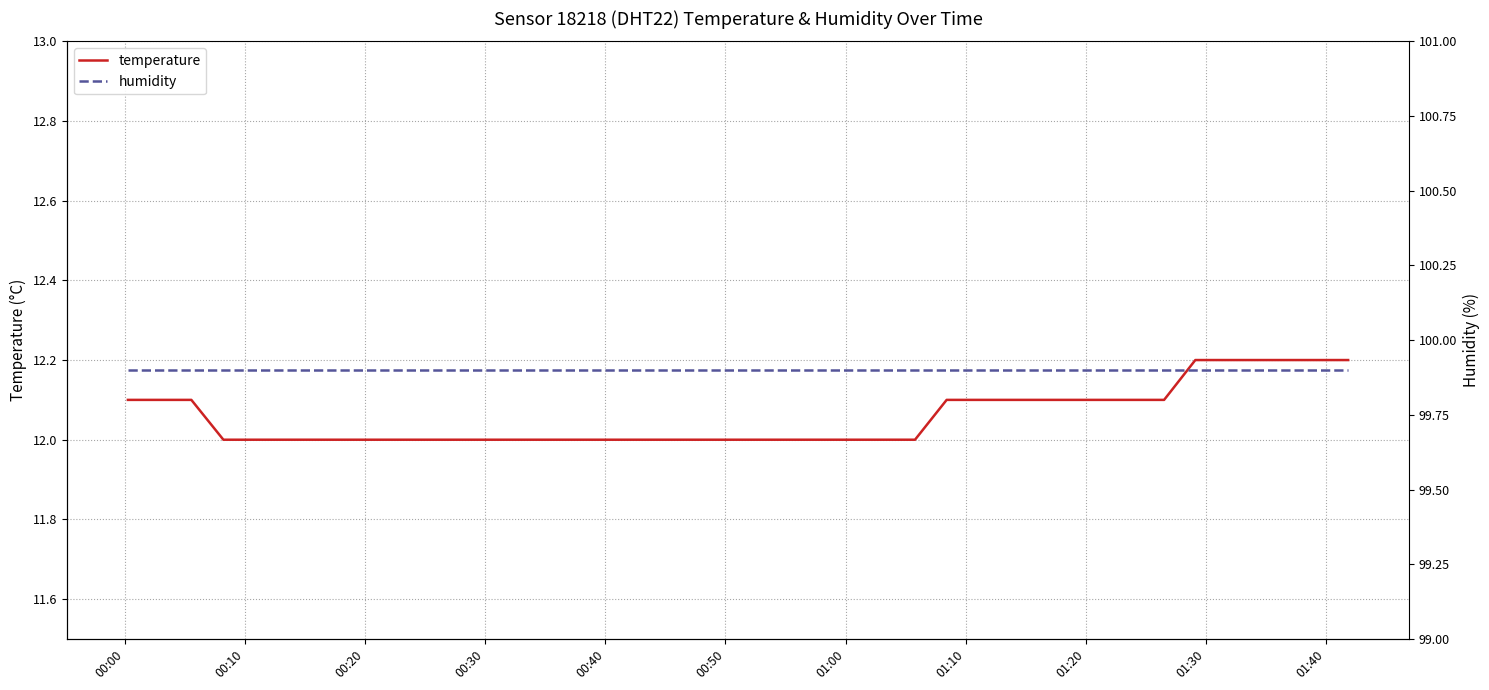

Which series has the widest spread of values?

temperature